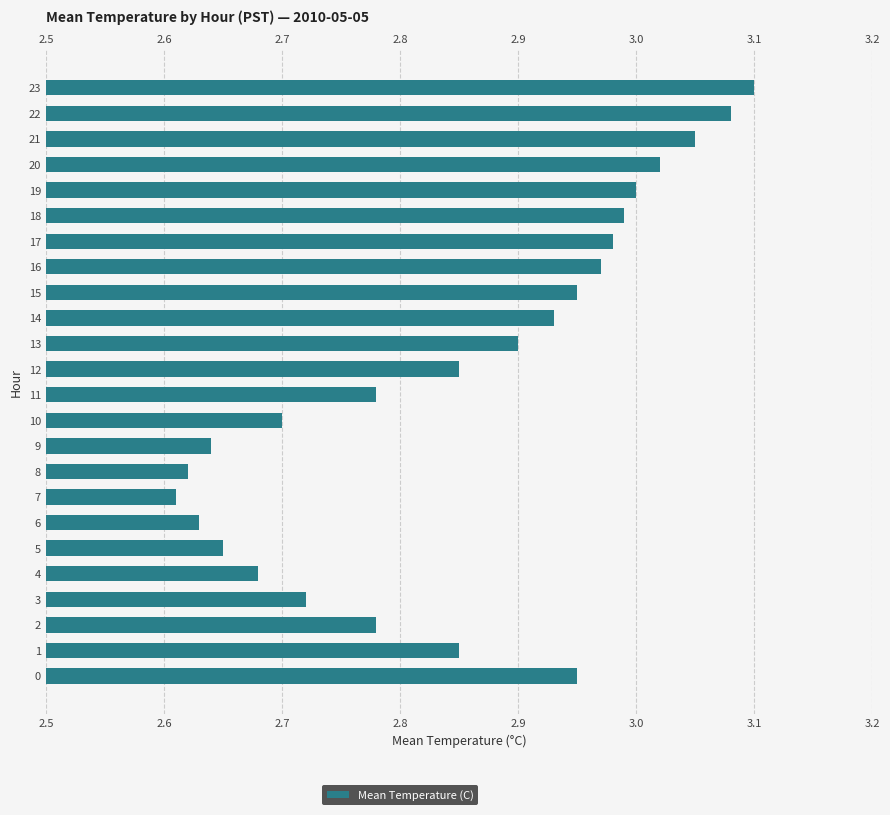

How many categories are shown in the chart?

24